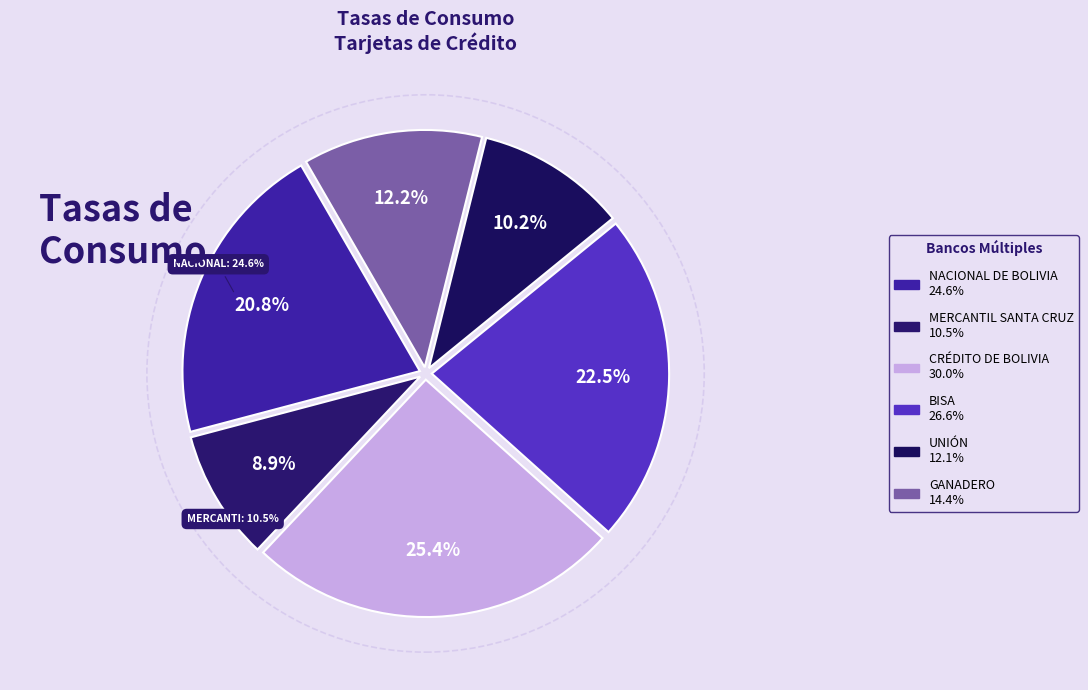

Which slice is the largest?

CRÉDITO DE BOLIVIA